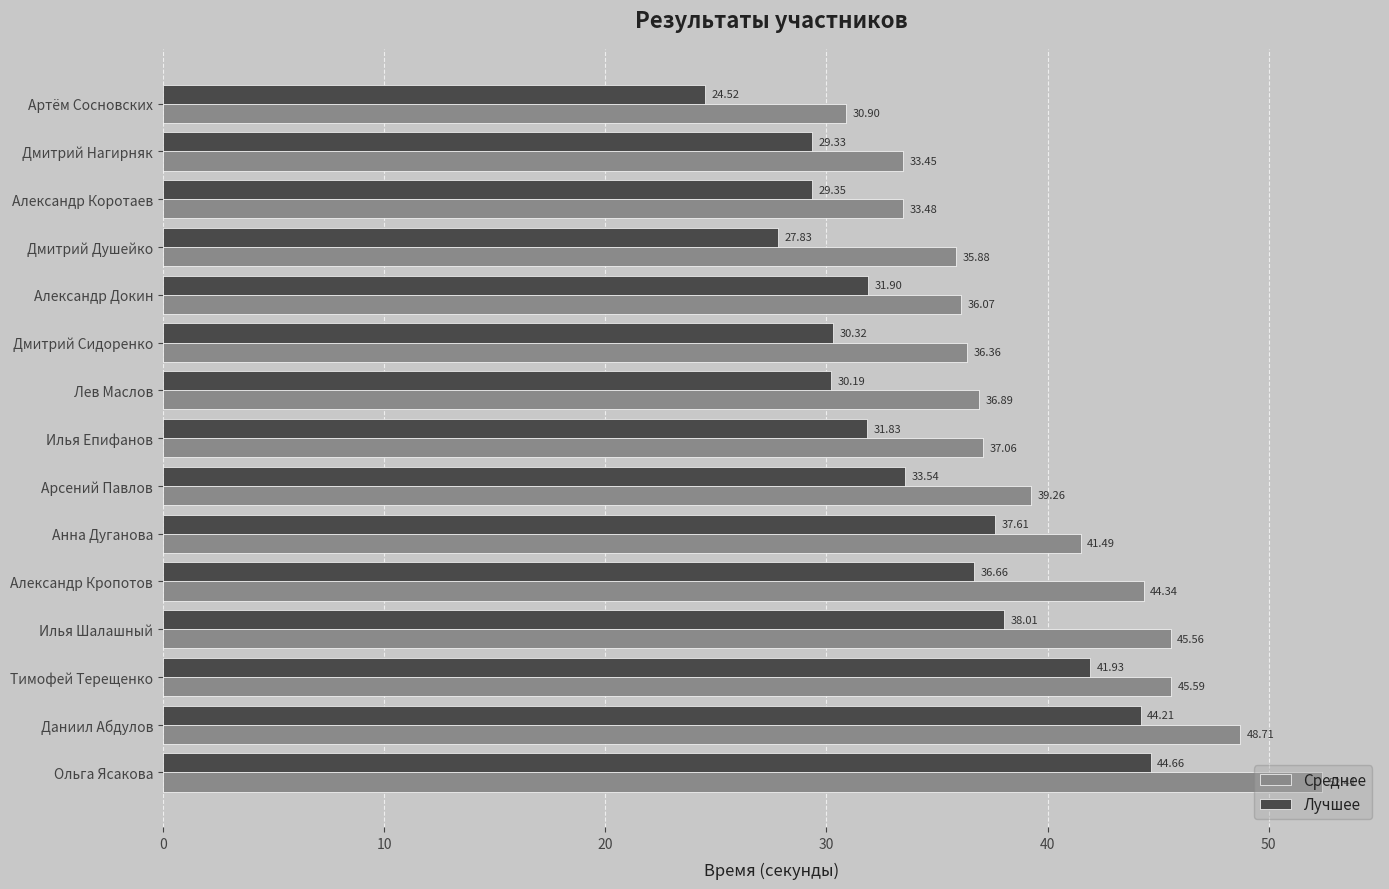

Which category has the highest value in the Лучшее series?

Ольга Ясакова